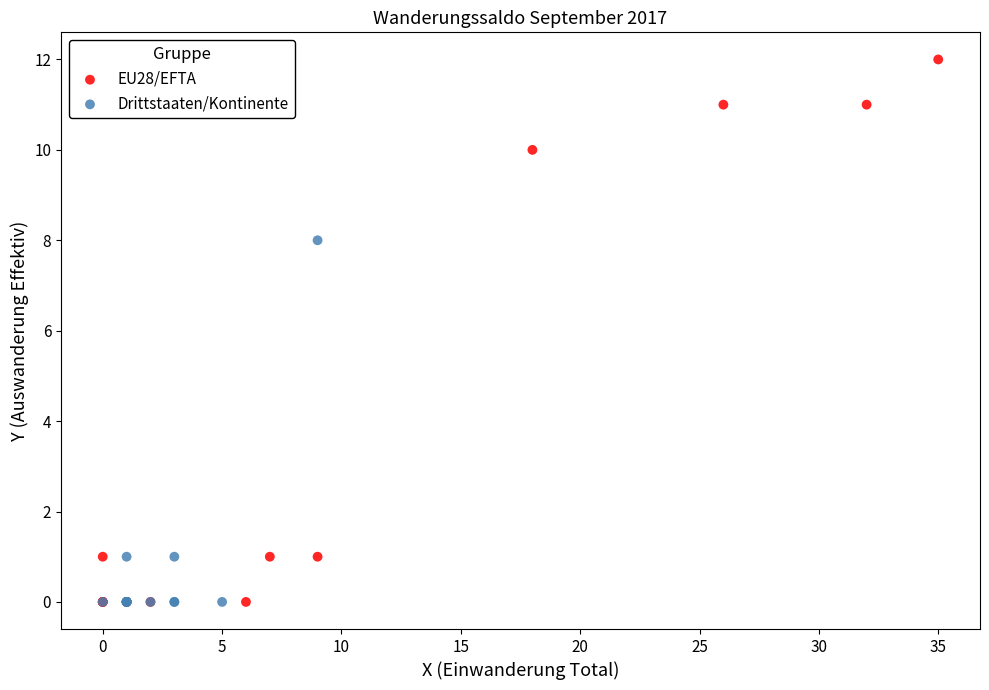

Which series has the largest Y range (max minus min)?

EU28/EFTA